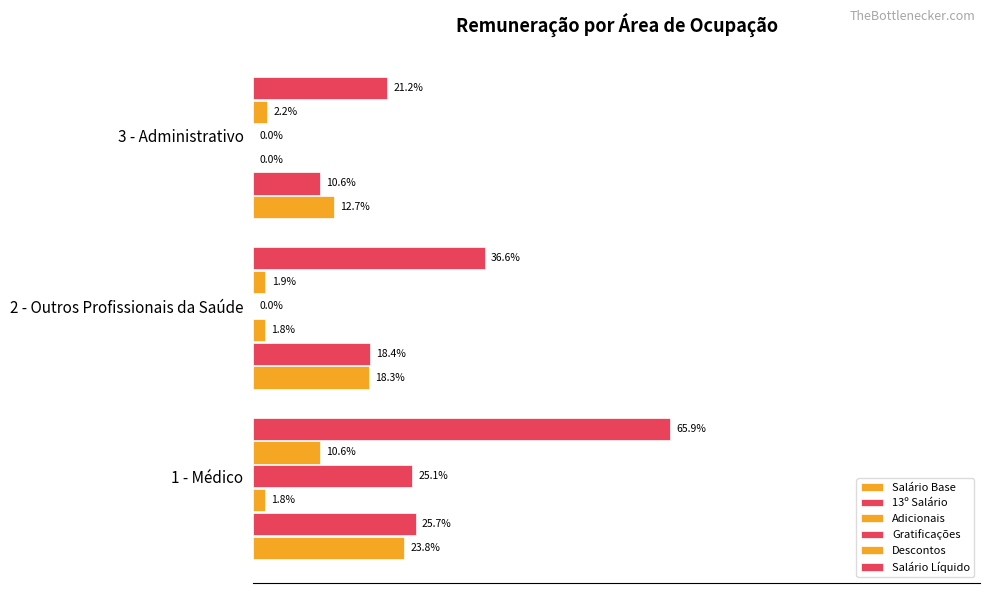

How many groups of bars are there?

3